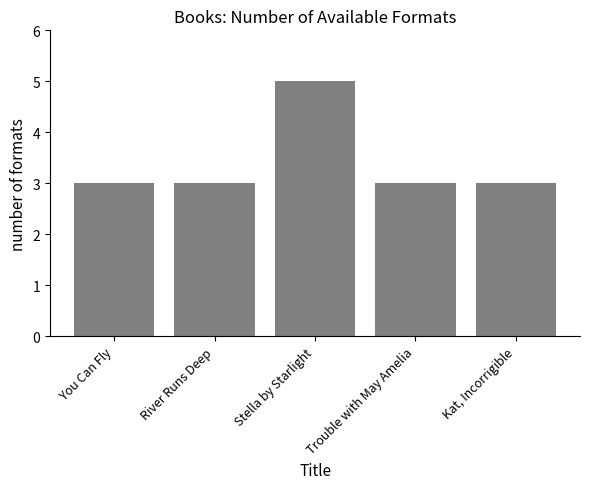

Reading right to left, transcribe all the data shown in this chart.

3	3	5	3	3